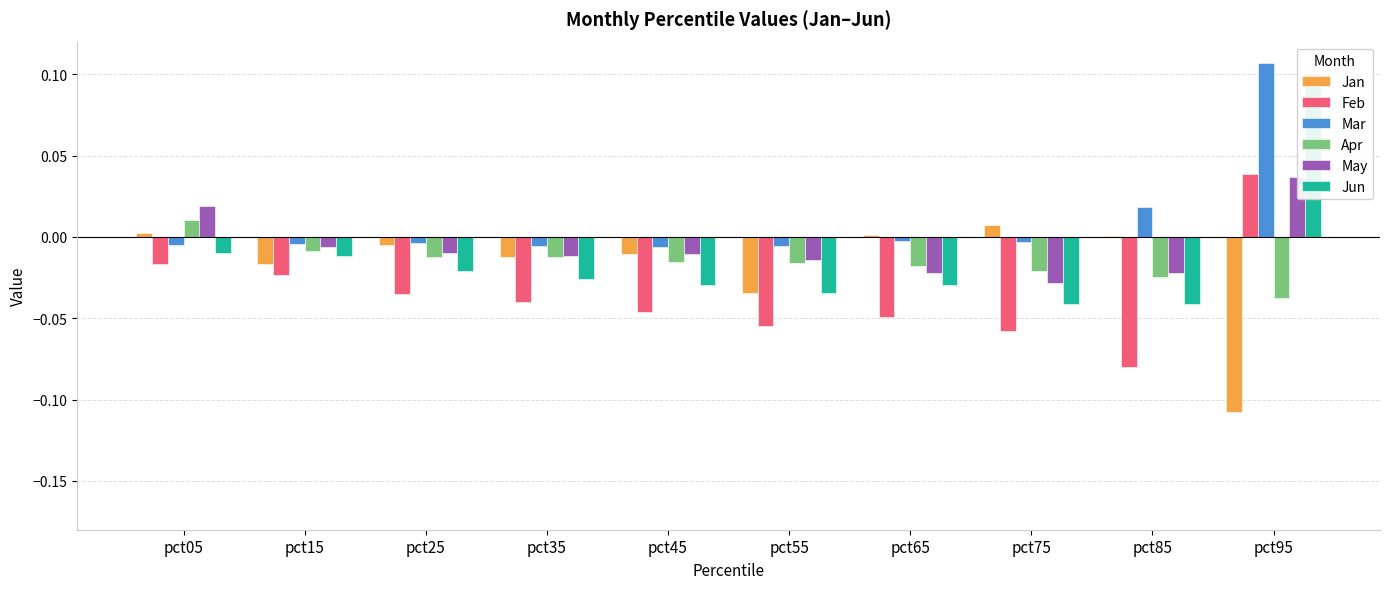

What is the difference between the maximum and second lowest values in the Feb series?

0.1